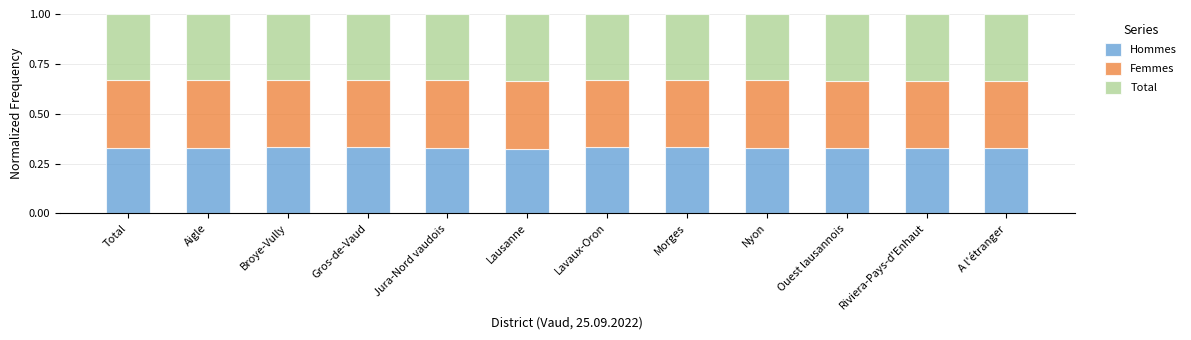

What is the total value across all series at Broye-Vully?

1.0